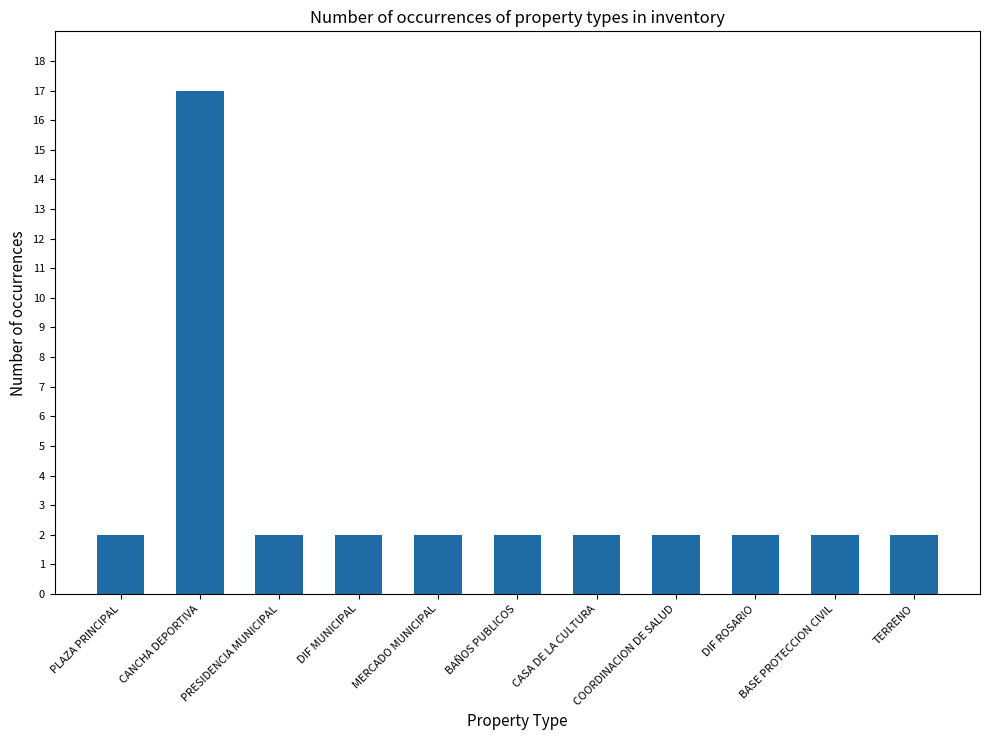

What is the value of the 11th bar from the left?

2